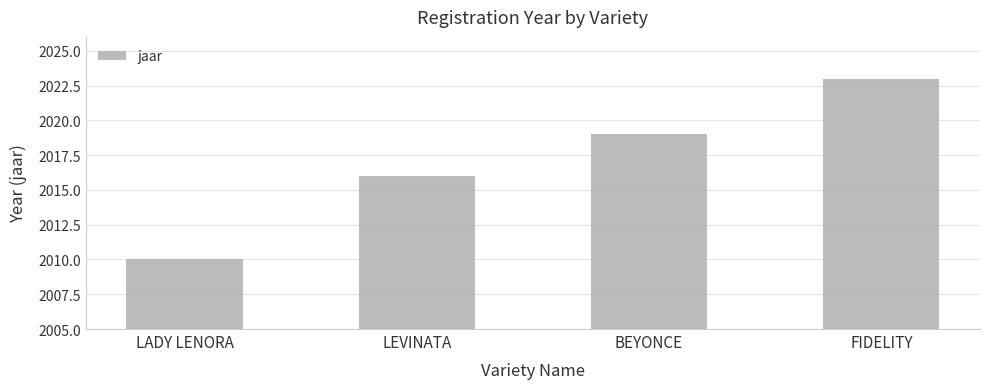

What is the sum of the values at LADY LENORA and BEYONCE?

4029